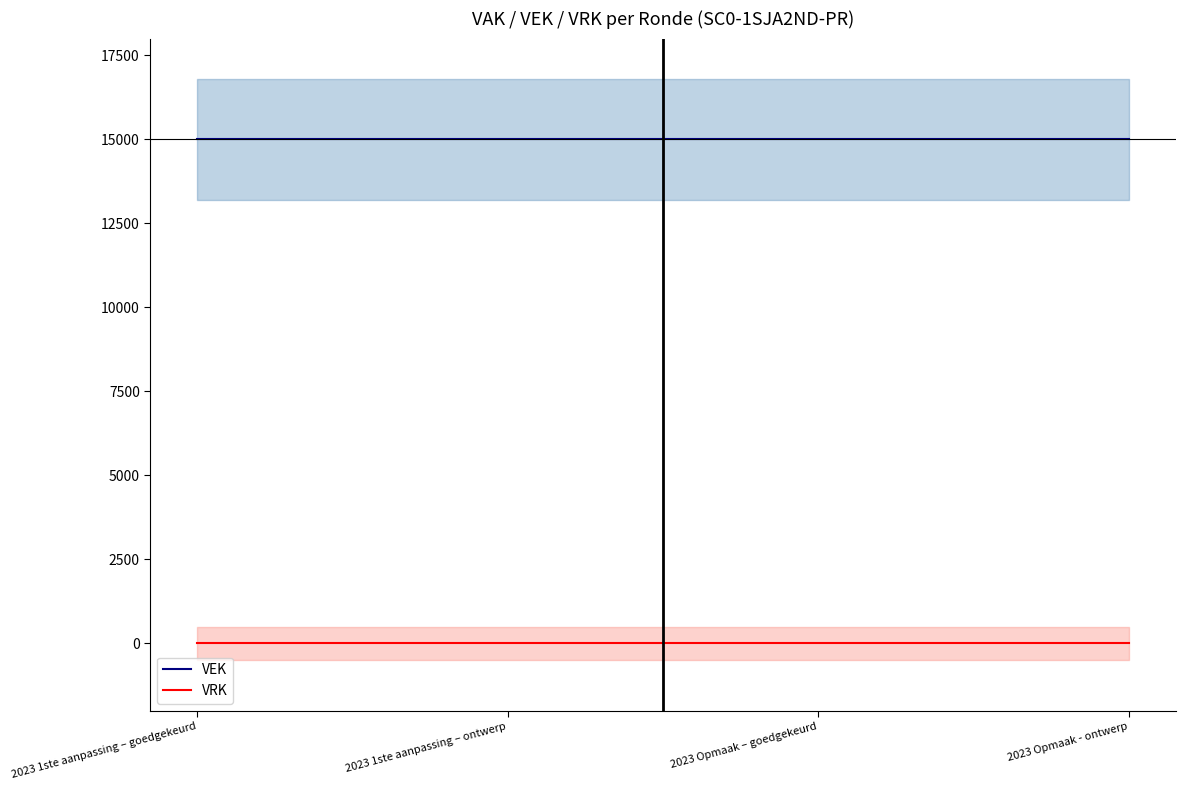

At which label is VRK closest to 0?

2023 1ste aanpassing – goedgekeurd